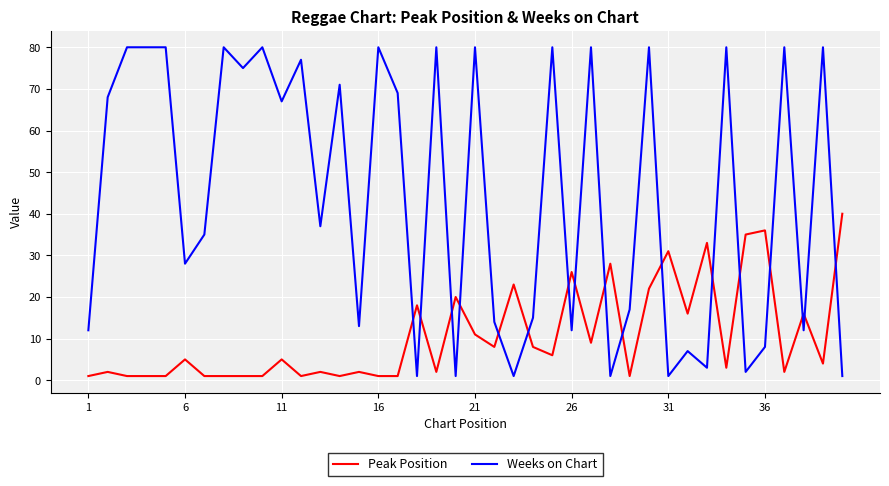

Which series has the largest total across all categories?

Weeks on Chart